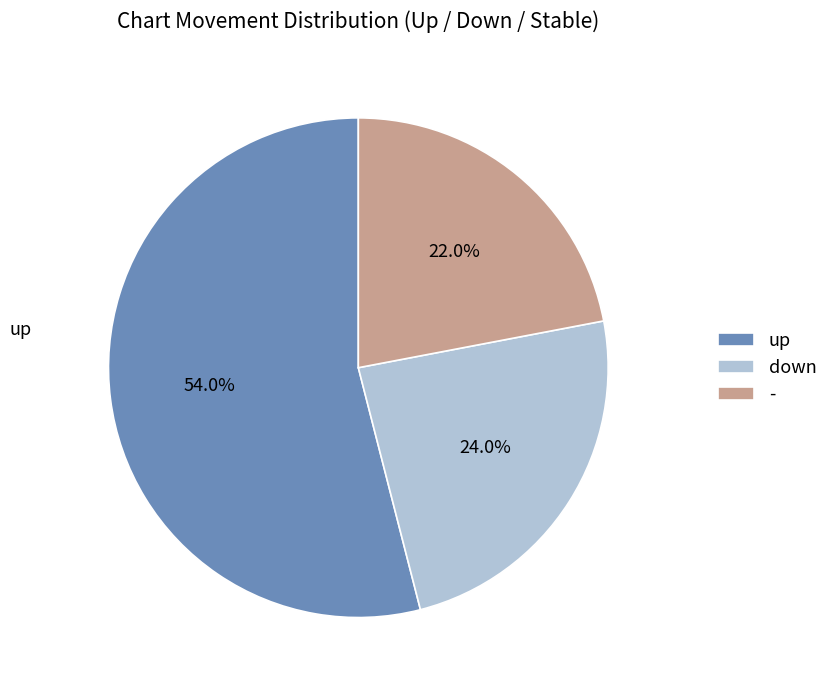

Is there any slice that represents more than half of the pie?

Yes